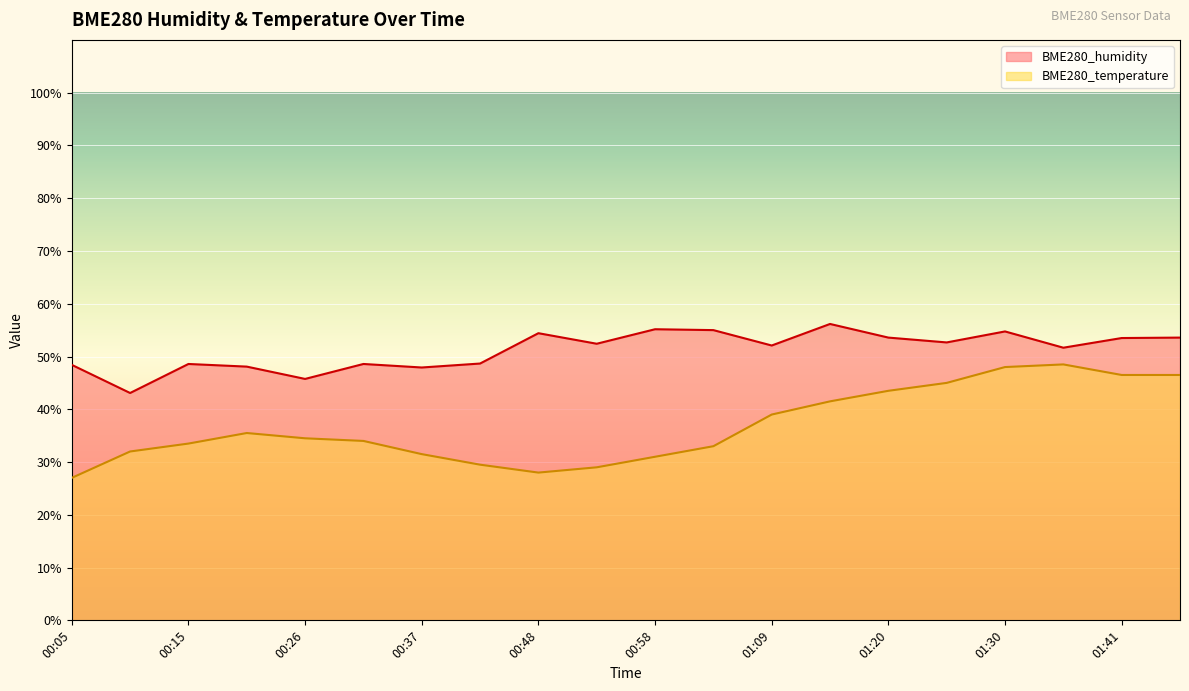

Which series has the largest range (max minus min)?

BME280_temperature